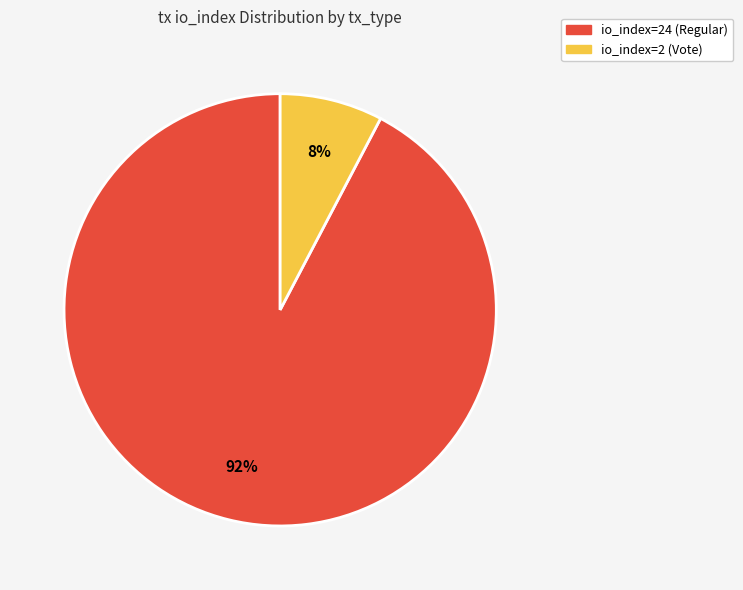

To the nearest percent, what is the combined percentage of io_index=24 (Regular) and io_index=2 (Vote)?

100%